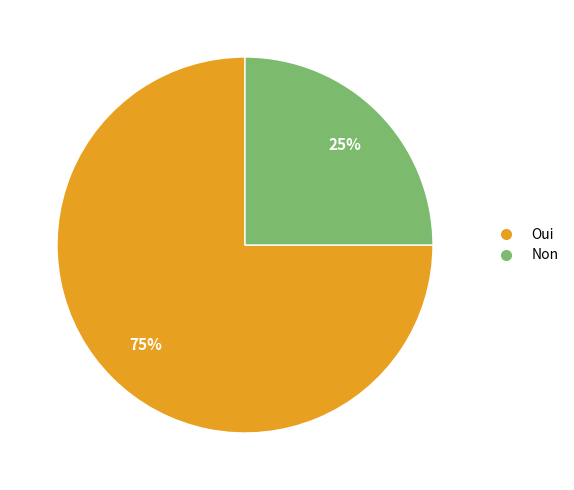

True or false: Non accounts for 25% of the total.

True